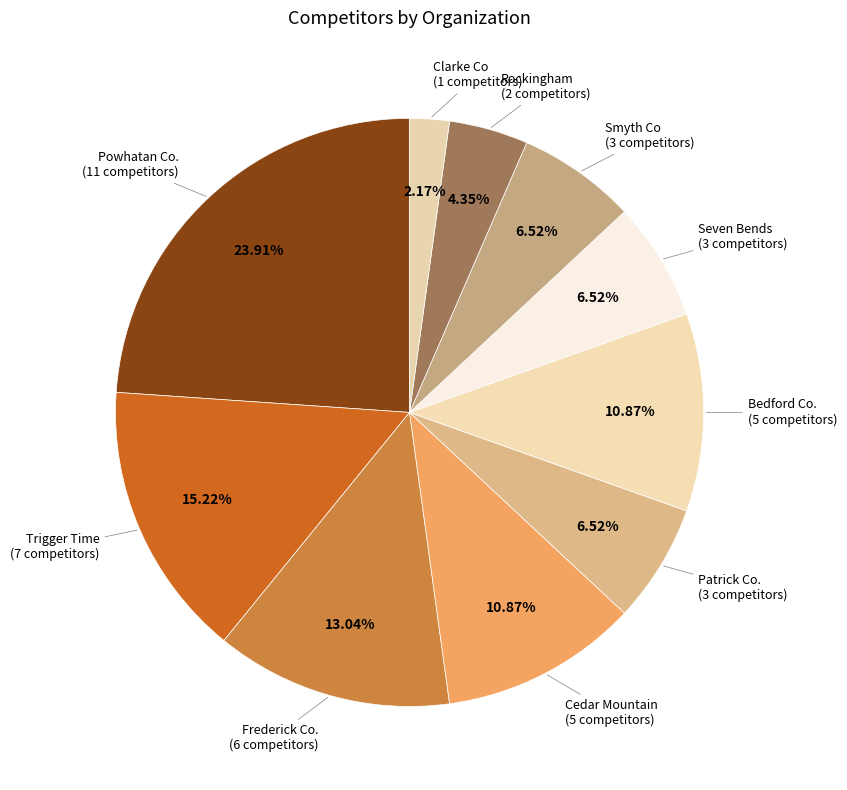

How much of the chart is everything except Clarke Co?

97.8%